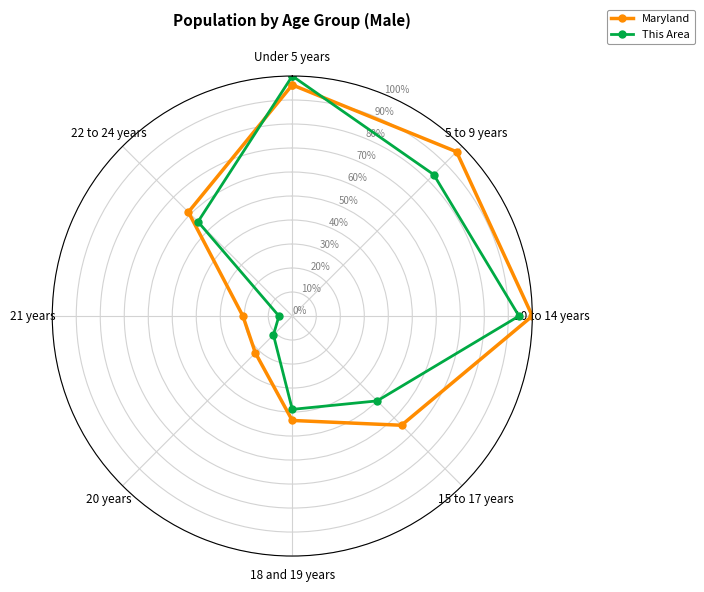

Which series has the largest total across all categories?

Maryland